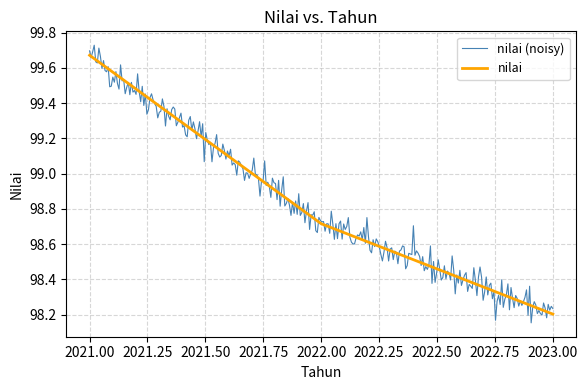

Which has a higher value, 2022 or 2021?

2021